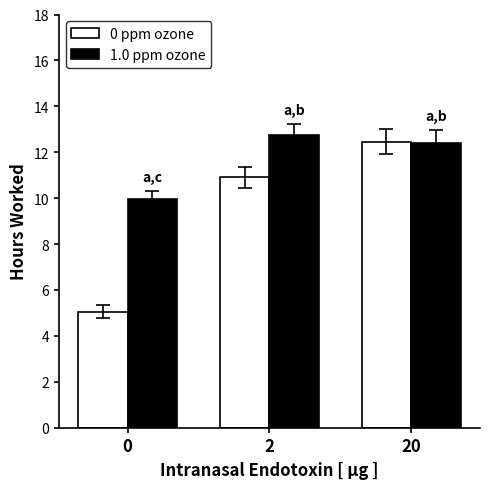

What is the sum of all 1.0 ppm ozone values?

35.1